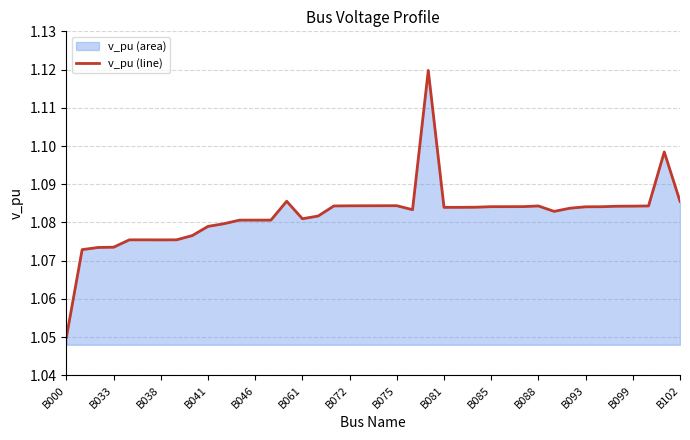

Does the chart have visible grid lines?

Yes